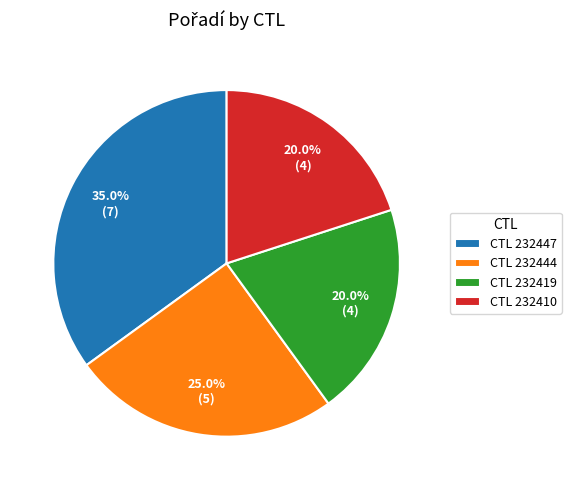

Approximately how many times larger is the value at CTL 232410 compared to CTL 232447?

0.6